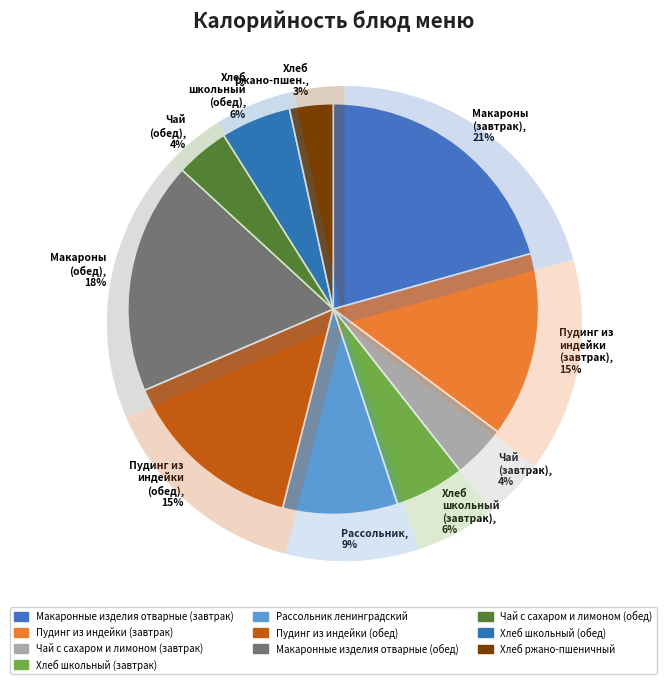

To the nearest percent, what is the combined percentage of Макаронные изделия отварные (обед) and Макаронные изделия отварные (завтрак)?

39%